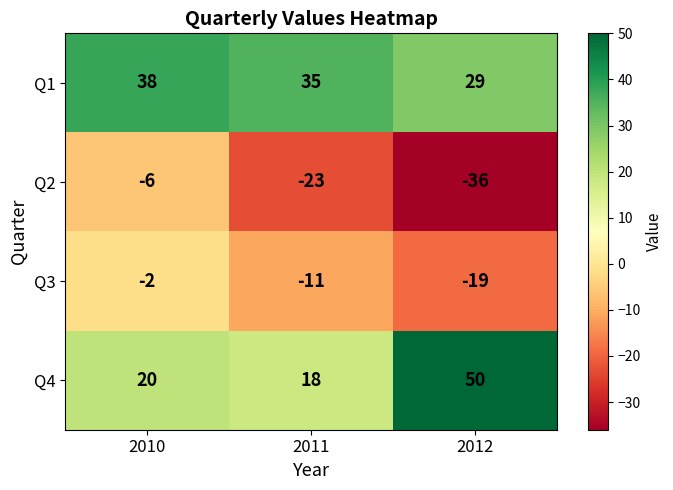

Where does the Q3 series first go above -11?

2010